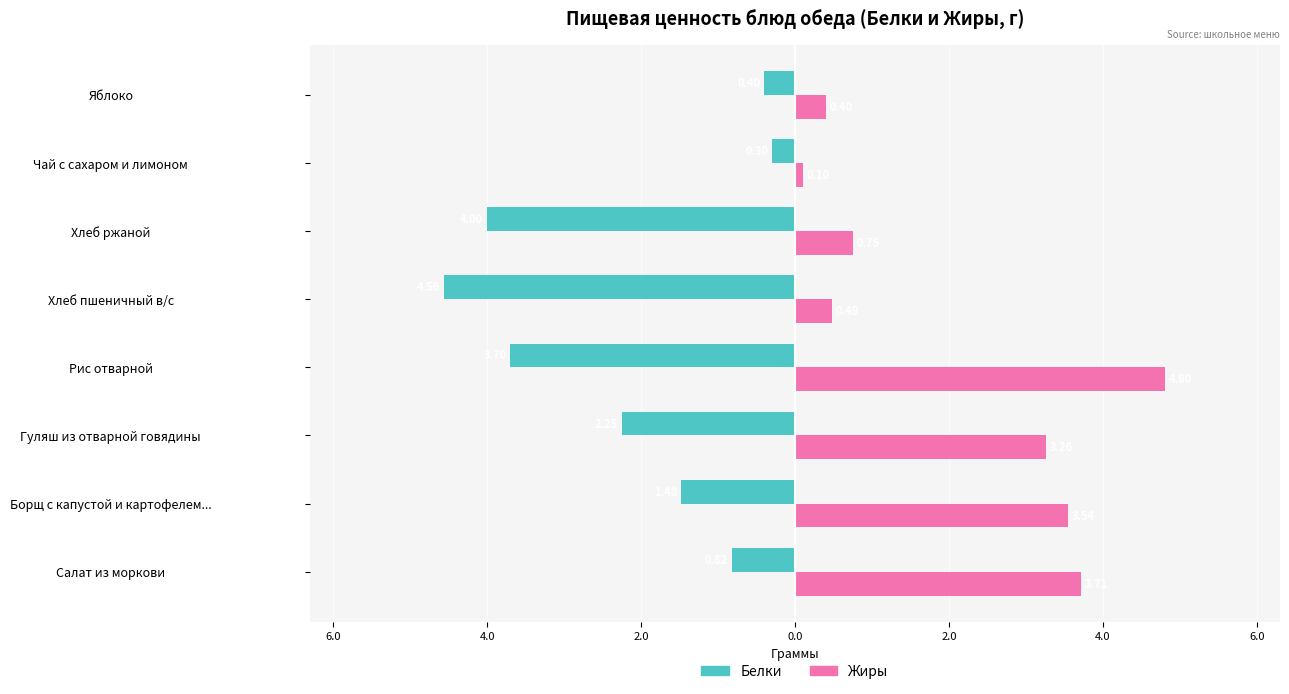

Reading right to left, transcribe all the data shown in this chart.

Белки: -0.4	-0.3	-4.0	-4.6	-3.7	-2.2	-1.5	-0.8
Жиры: 0.4	0.1	0.8	0.5	4.8	3.3	3.5	3.7